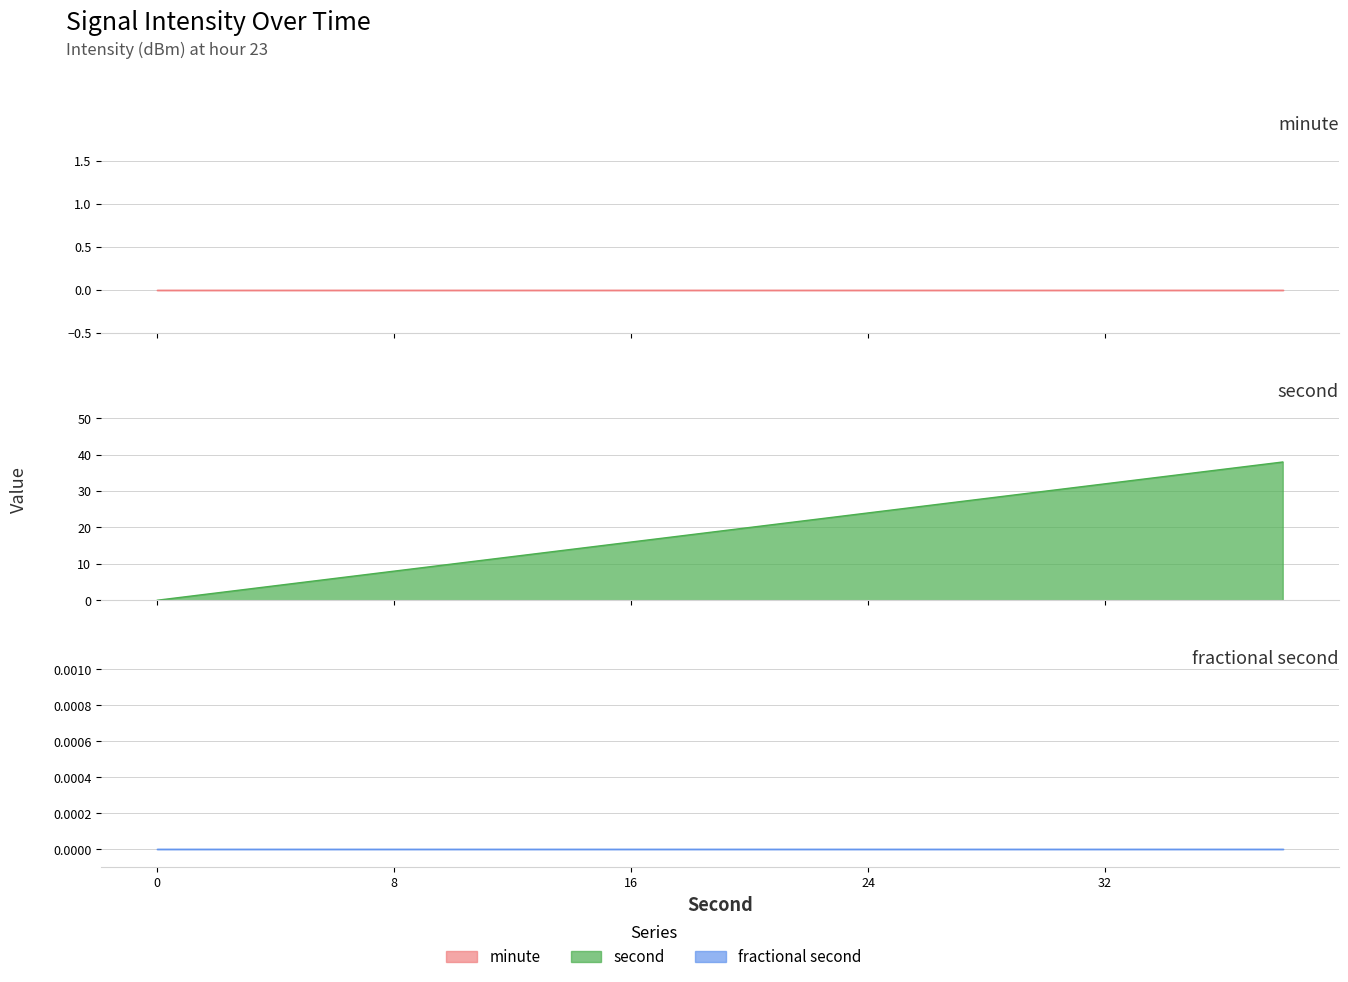

Reading left to right, list all the values displayed in this chart.

minute: 0	0	0	0	0	0	0	0	0	0	0	0	0	0	0	0	0	0	0	0
second: 0	2	4	6	8	10	12	14	16	18	20	22	24	26	28	30	32	34	36	38
fractional second: 0	0	0	0	0	0	0	0	0	0	0	0	0	0	0	0	0	0	0	0